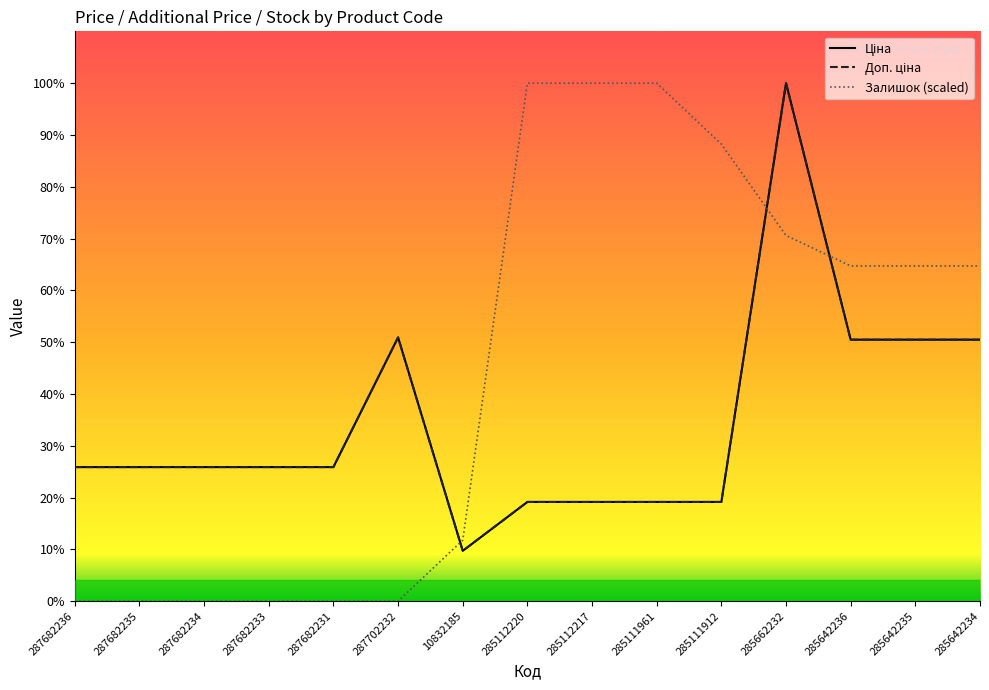

What is the sum of all Доп. ціна values?

302674.7